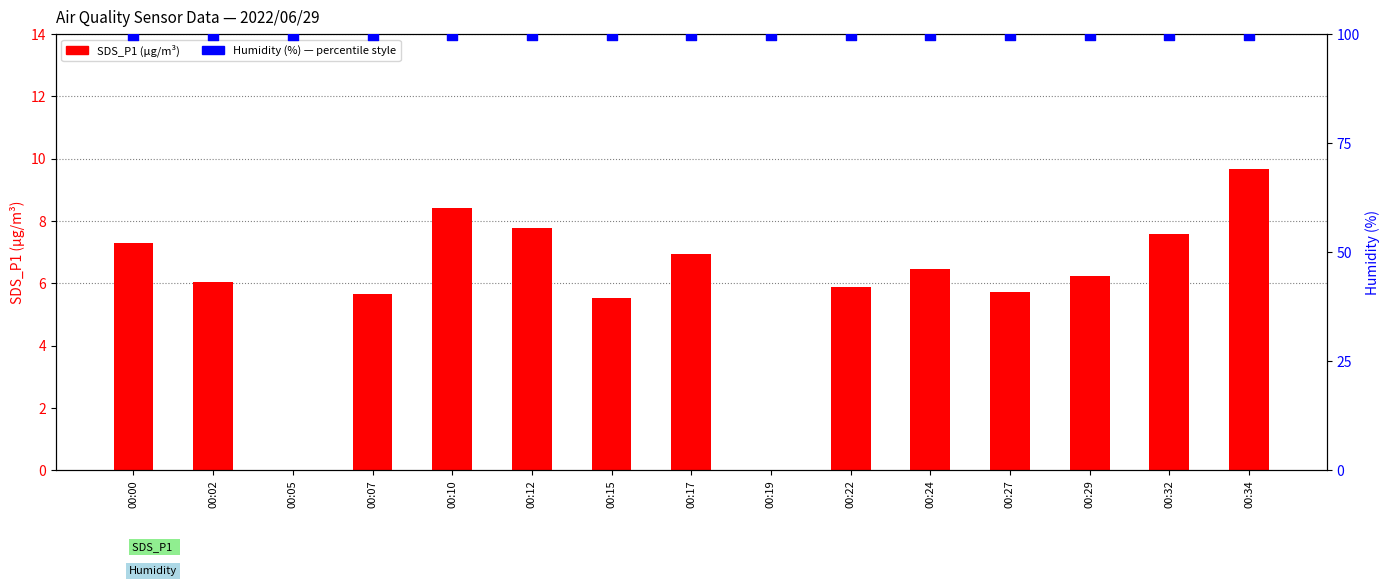

At how many categories does at least one series exceed 60?

15